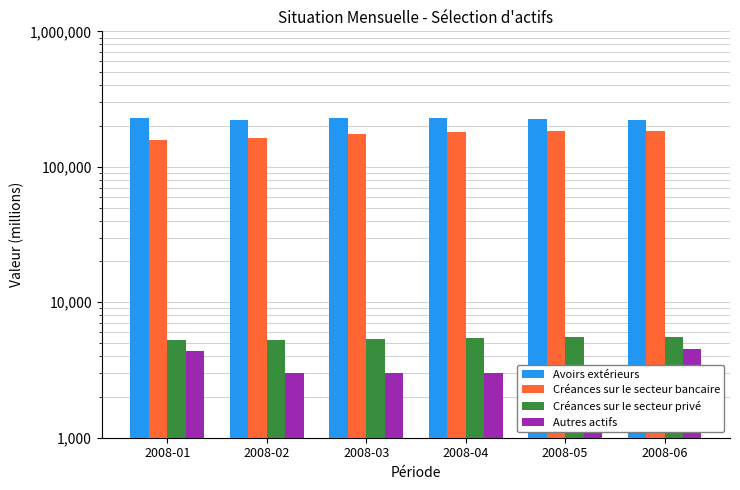

Does the chart contain any negative values?

No